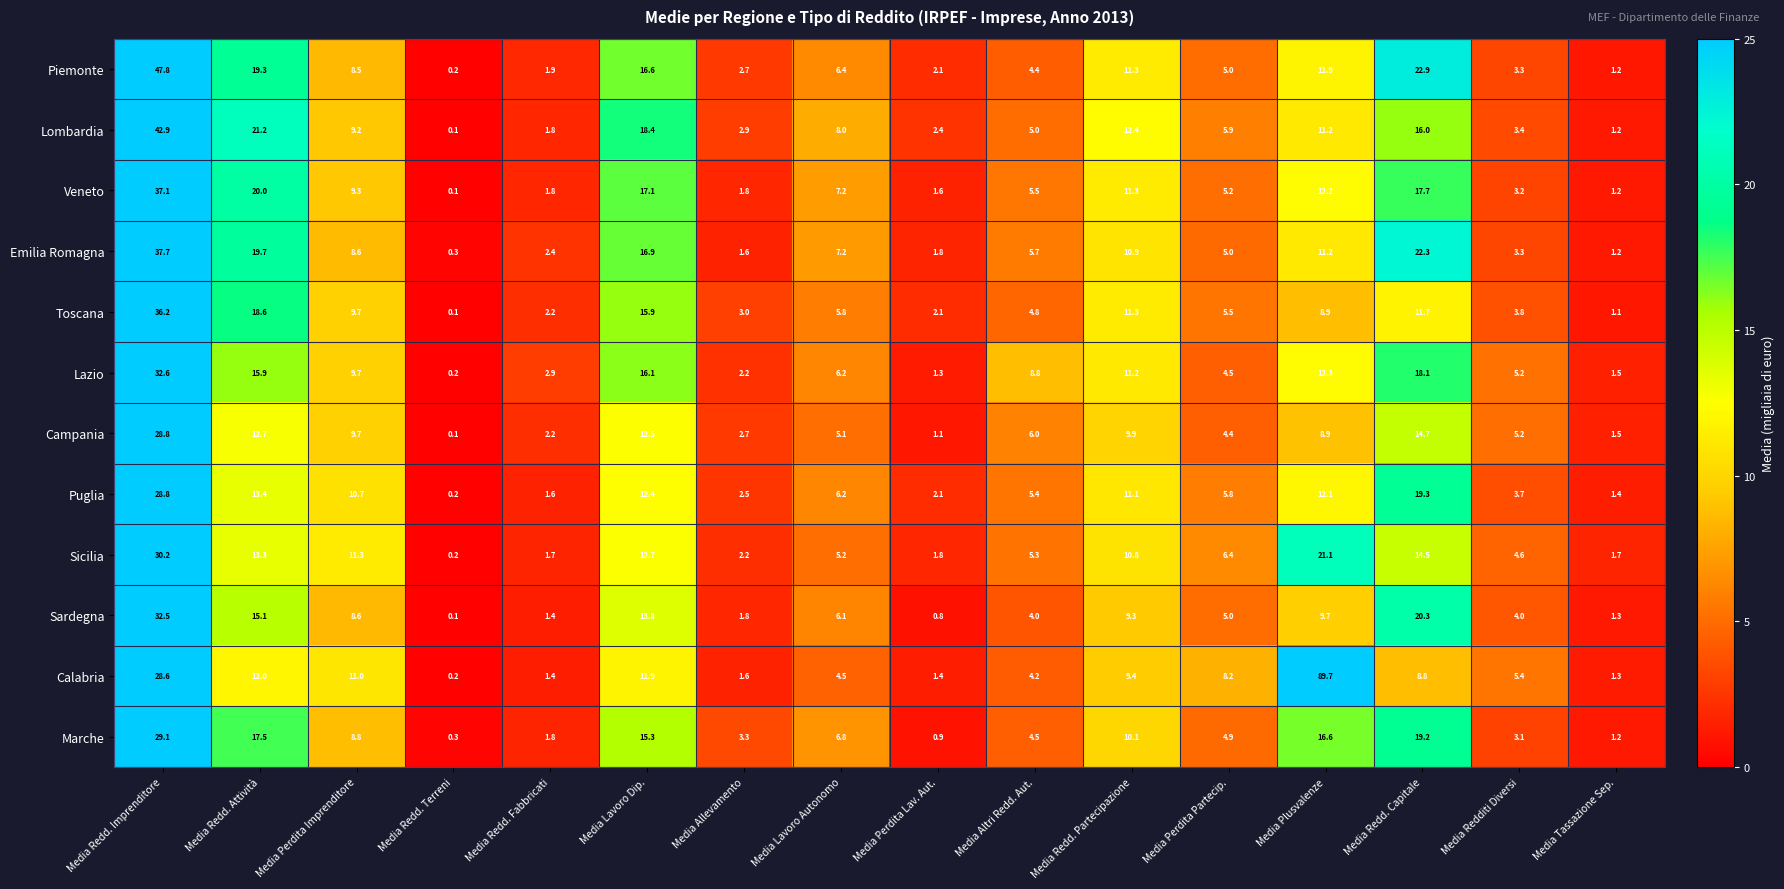

Which series has the largest total across all categories?

Calabria